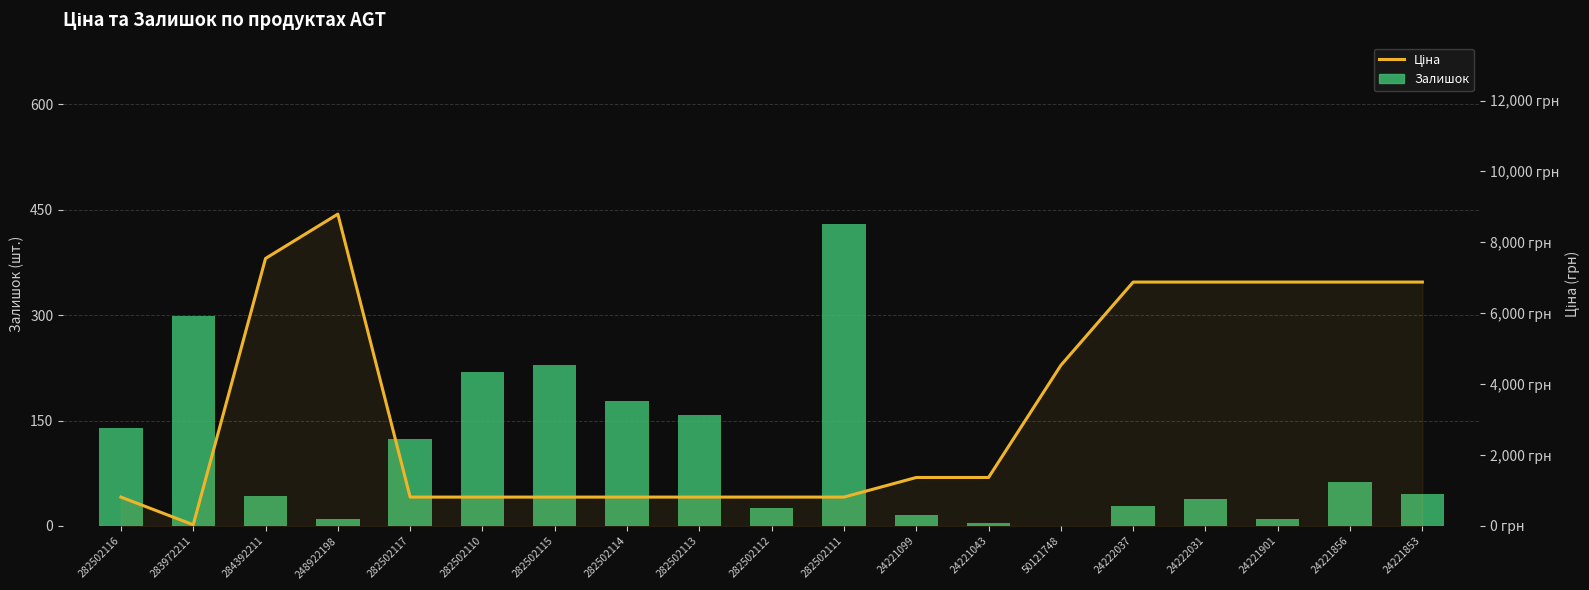

Are the bars grouped side by side (vs. stacked)?

Yes